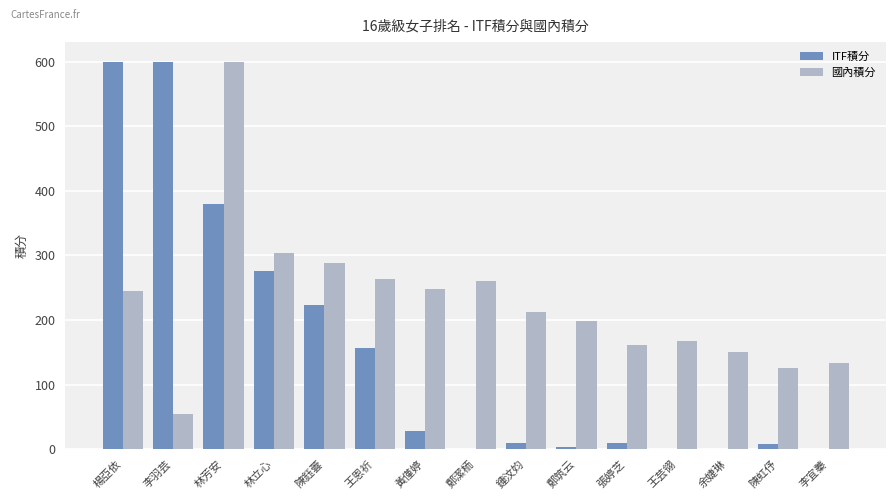

Read the 國內積分 value at 王恩祈.

263.0